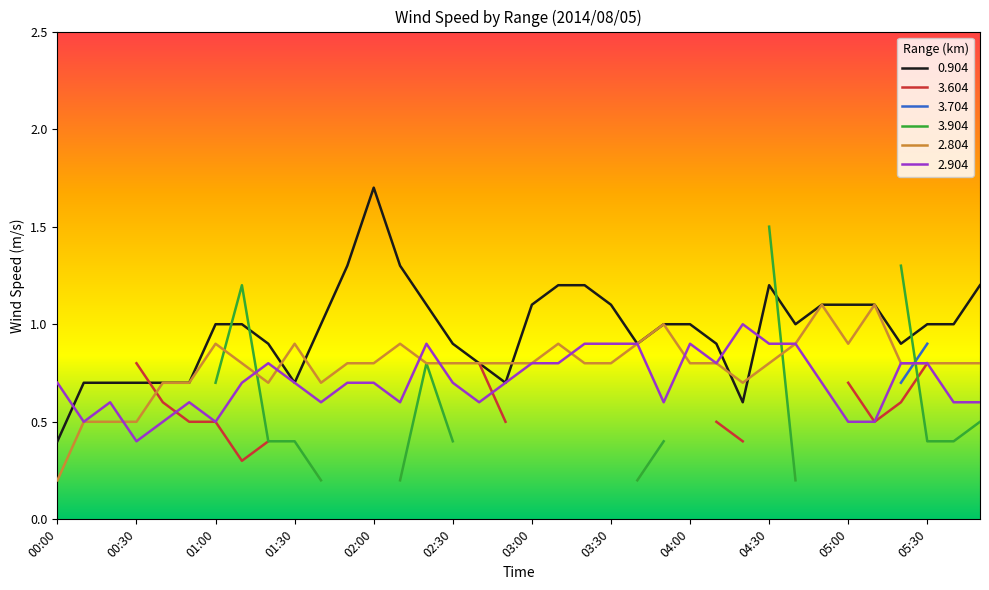

True or false: 0.904 has a value of 0.9 at 02:30.

True